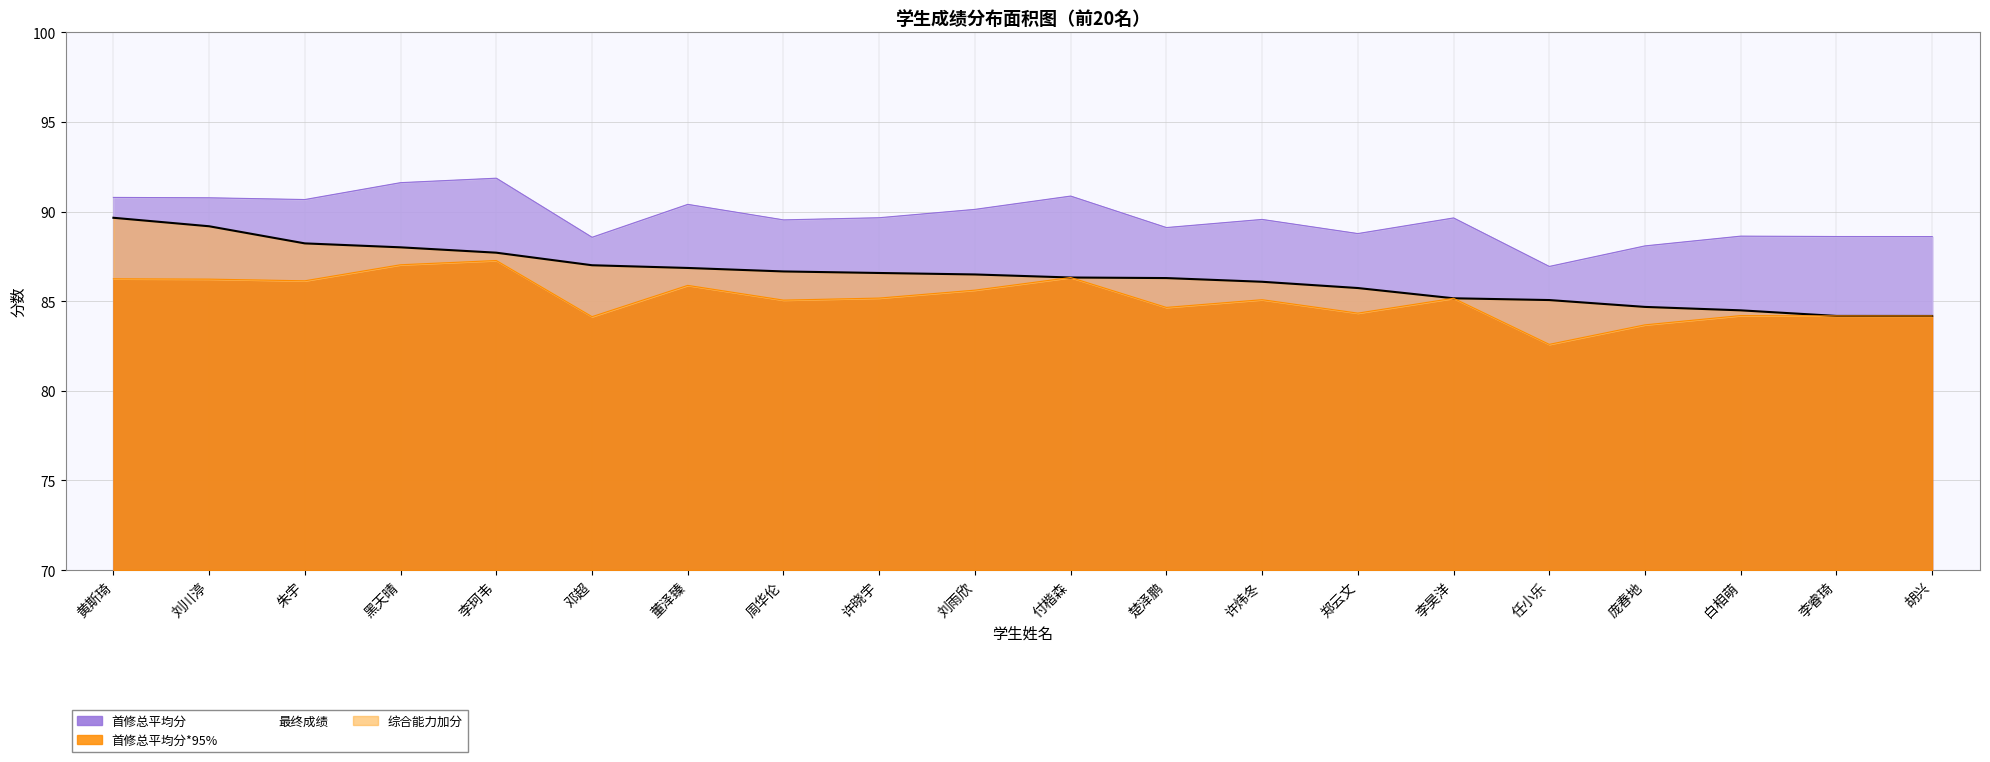

What is the average value of the 最终成绩 series?

86.4